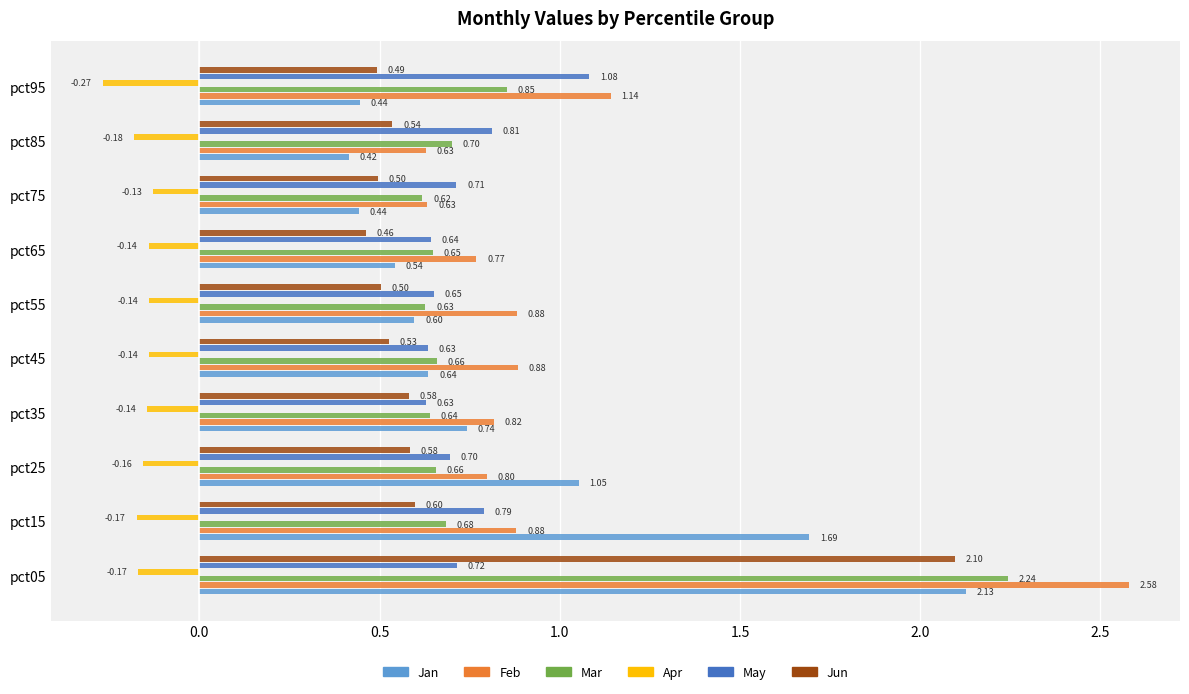

What is the sum of all Jun values?

6.9